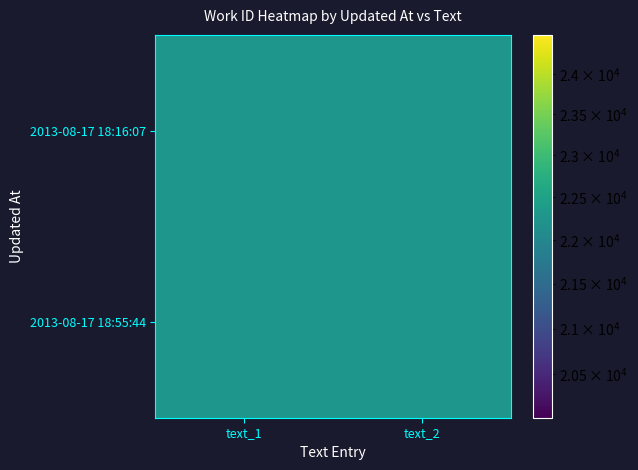

What is the total value across all series at text_2?

44538